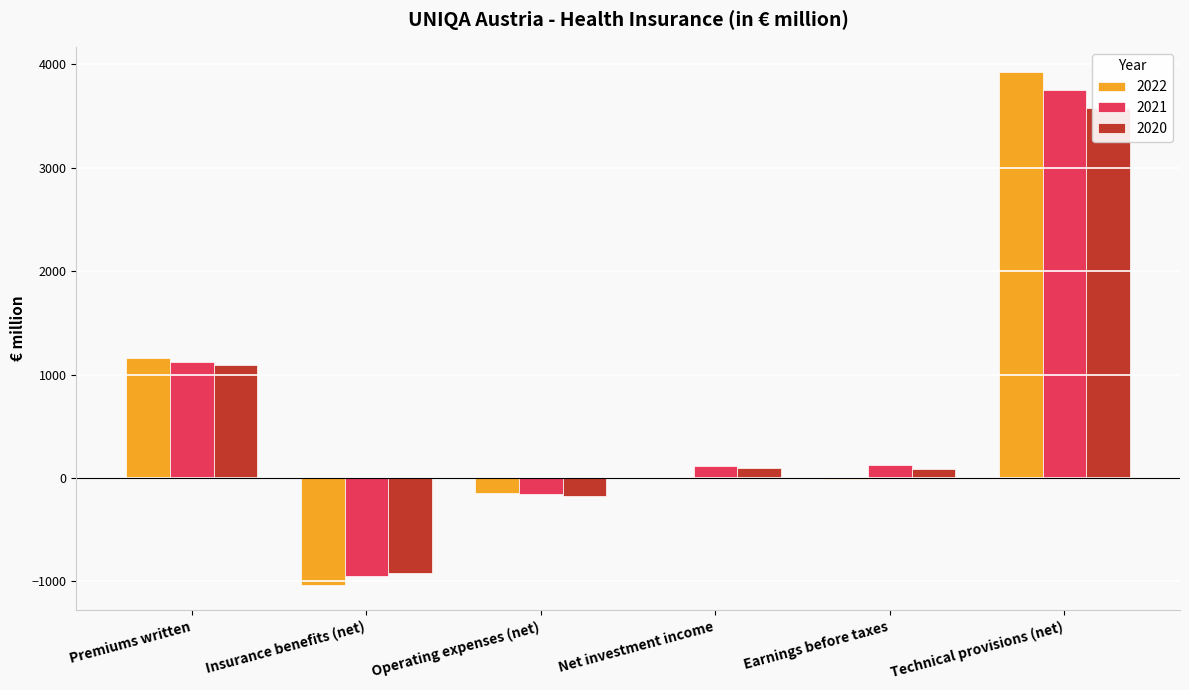

Are the bars horizontal?

No